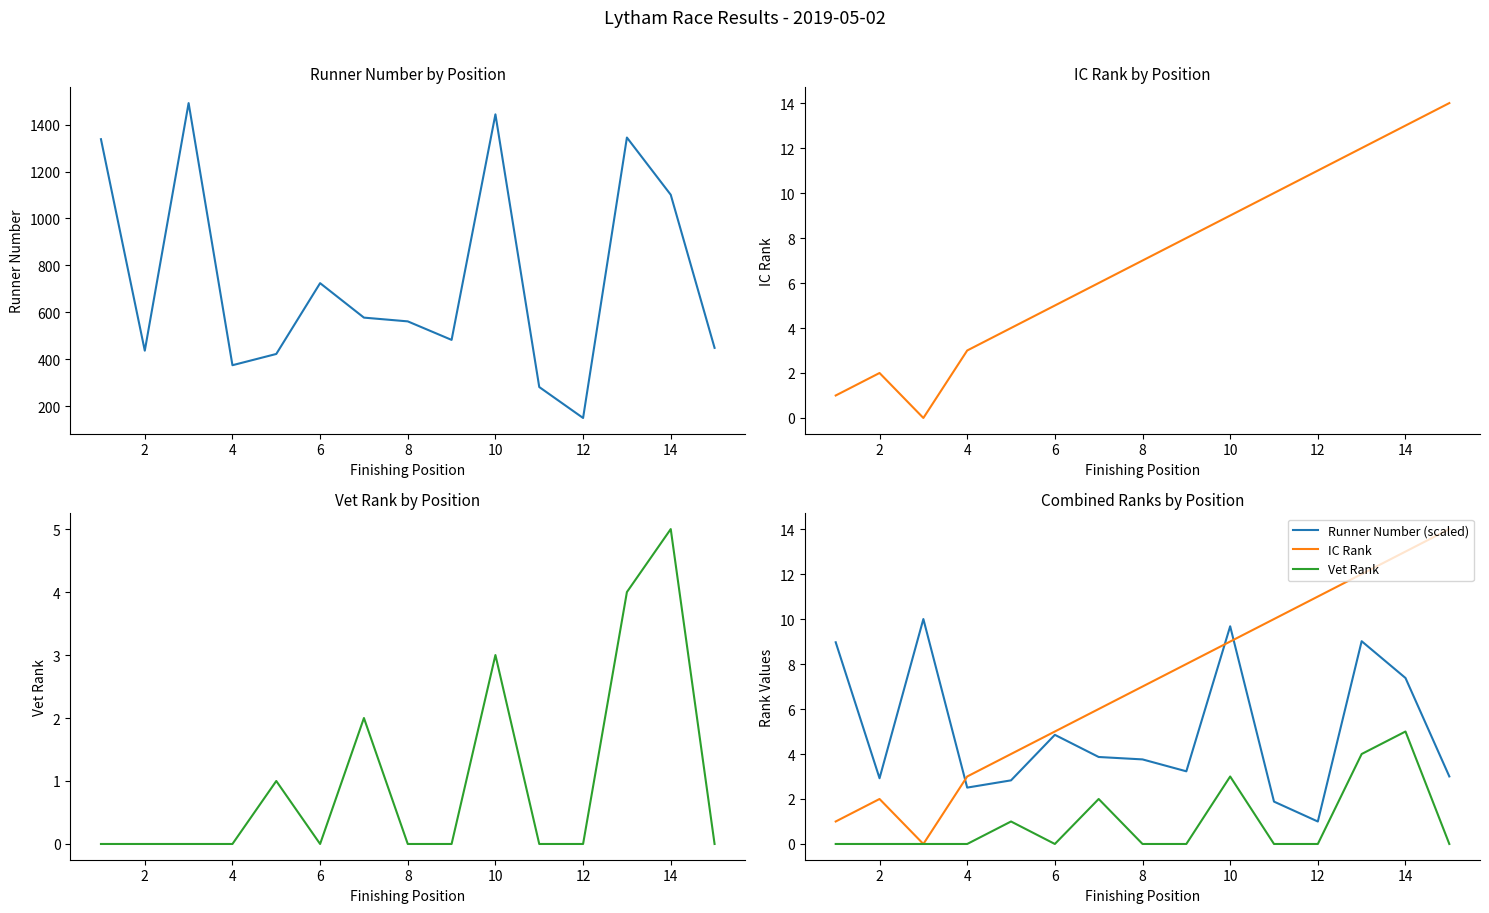

True or false: Runner Number (scaled) and Vet Rank cross at least once.

False